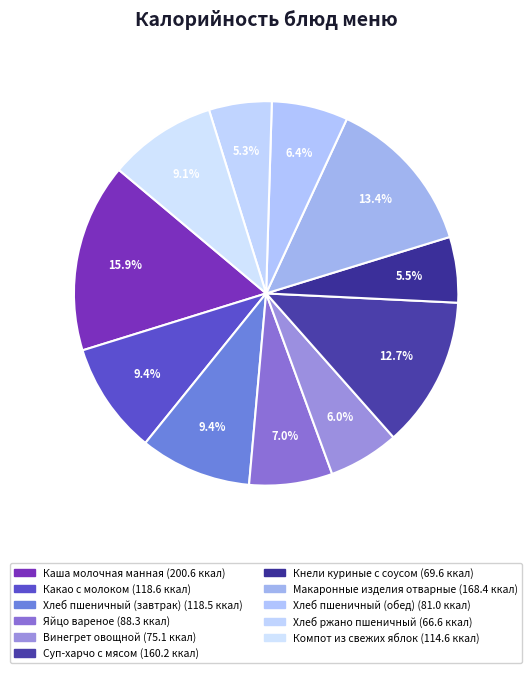

Rank the categories by value from lowest to highest.

Хлеб ржано пшеничный, Кнели куриные с соусом, Винегрет овощной, Хлеб пшеничный (обед), Яйцо вареное, Компот из свежих яблок, Хлеб пшеничный (завтрак), Какао с молоком, Суп-харчо с мясом, Макаронные изделия отварные, Каша молочная манная